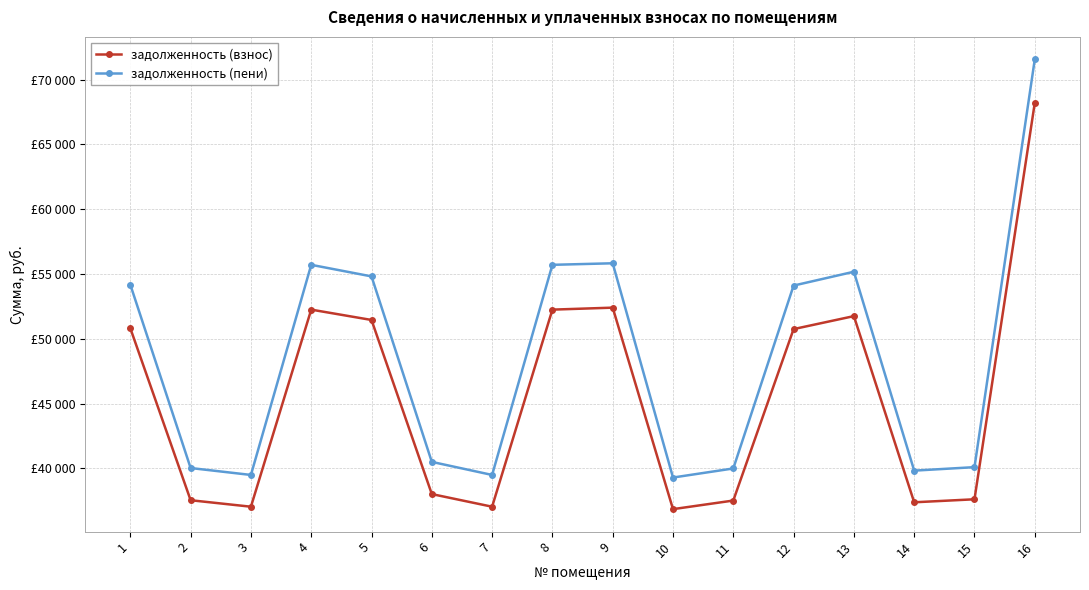

At how many categories does at least one series exceed 55584?

4